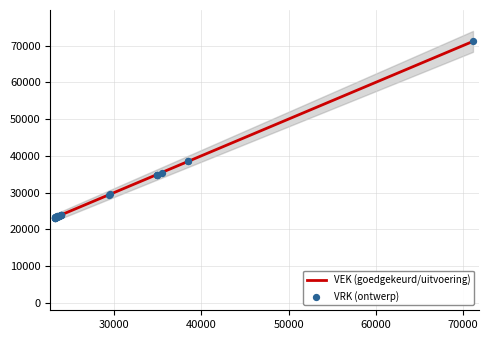

At how many categories does at least one series exceed 37078?

3